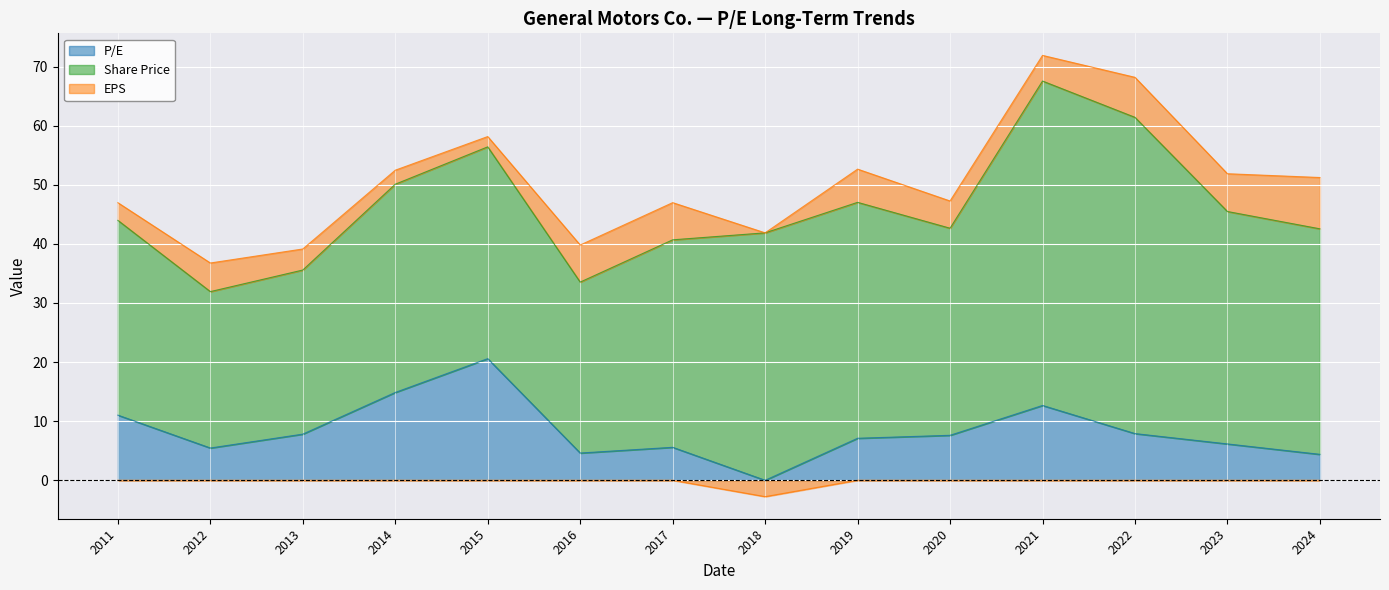

What is the sum of the P/E values at 2018-02-06 and 2011-03-01?

11.0